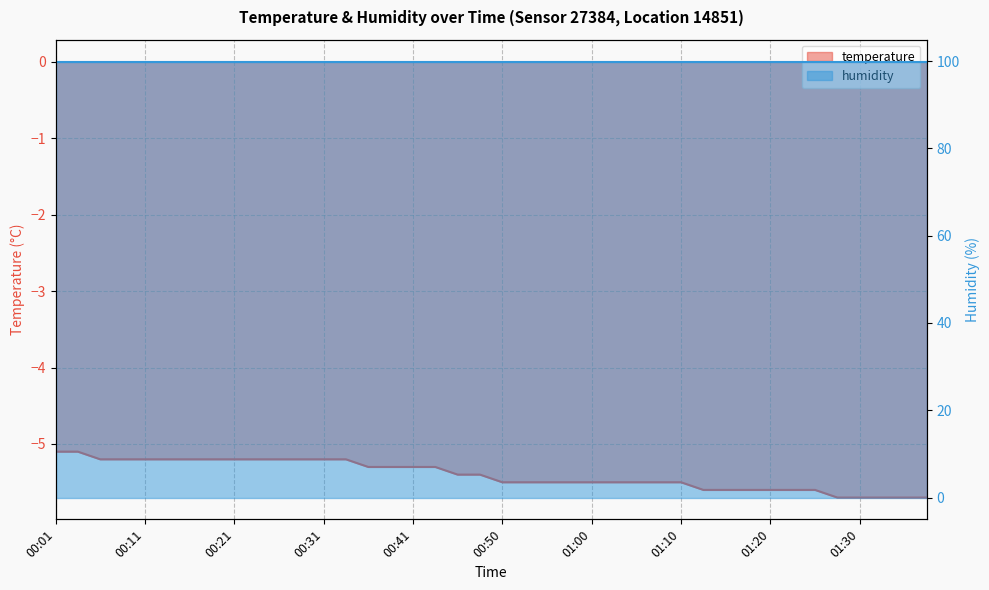

What is the average value?

-5.4